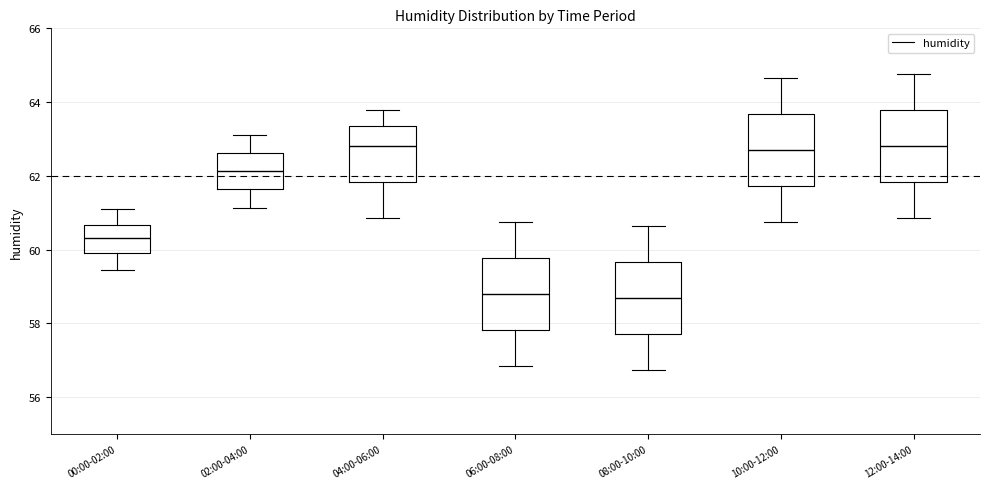

Reading left to right, read every box against the y-axis: the position of its median line, the range the box covers, and the ends of its whiskers. The values are not printed on the chart, so give them approximately, as read against the axis.

00:00-02:00: median 60.4, box 60.0 to 60.6, whiskers 59.4 to 61.0
02:00-04:00: median 62.2, box 61.6 to 62.6, whiskers 61.2 to 63.2
04:00-06:00: median 62.8, box 61.8 to 63.4, whiskers 60.8 to 63.8
06:00-08:00: median 58.8, box 57.8 to 59.8, whiskers 56.8 to 60.8
08:00-10:00: median 58.8, box 57.8 to 59.6, whiskers 56.8 to 60.6
10:00-12:00: median 62.8, box 61.8 to 63.6, whiskers 60.8 to 64.6
12:00-14:00: median 62.8, box 61.8 to 63.8, whiskers 60.8 to 64.8